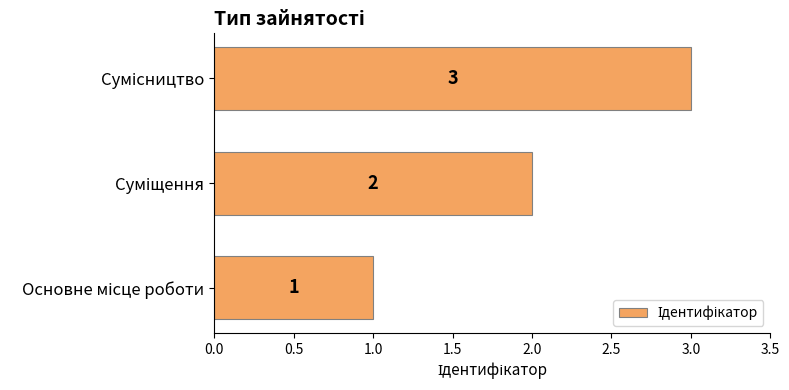

How many values are between 1 and 3?

3